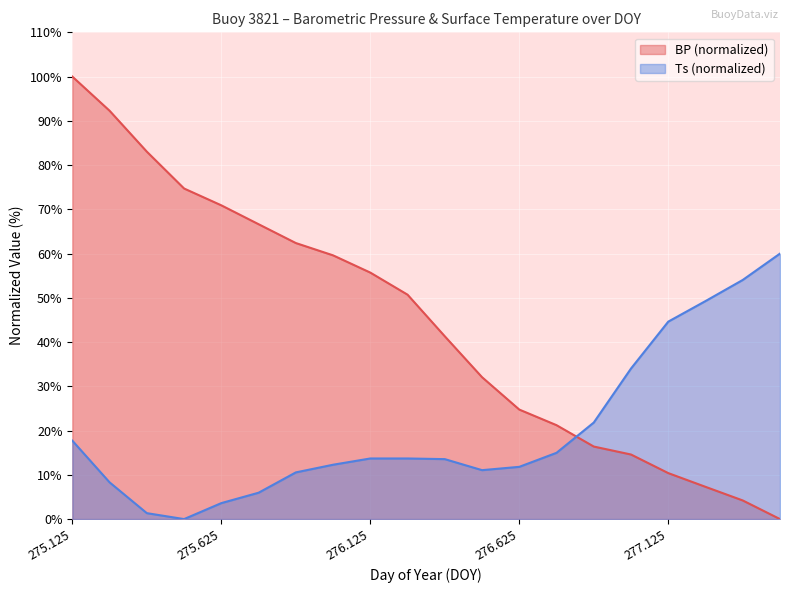

How many times do BP and Ts cross each other?

1